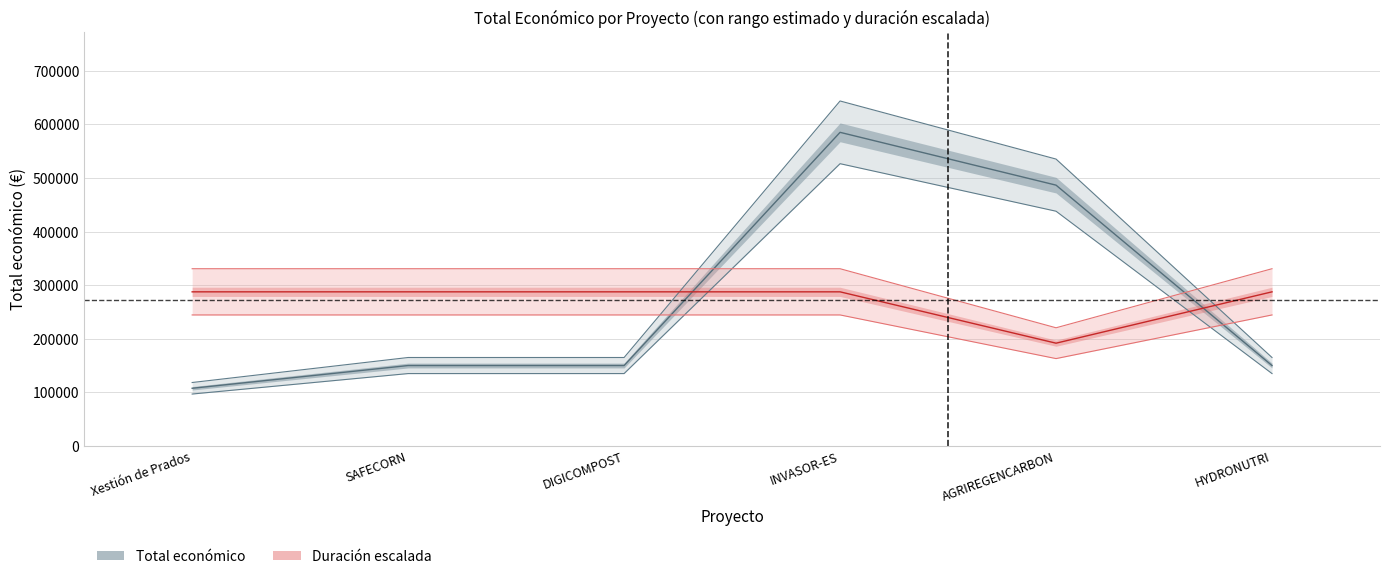

Is the value of Año de finalización at Xestión de Prados greater than the value of Total económico at HYDRONUTRI?

Yes